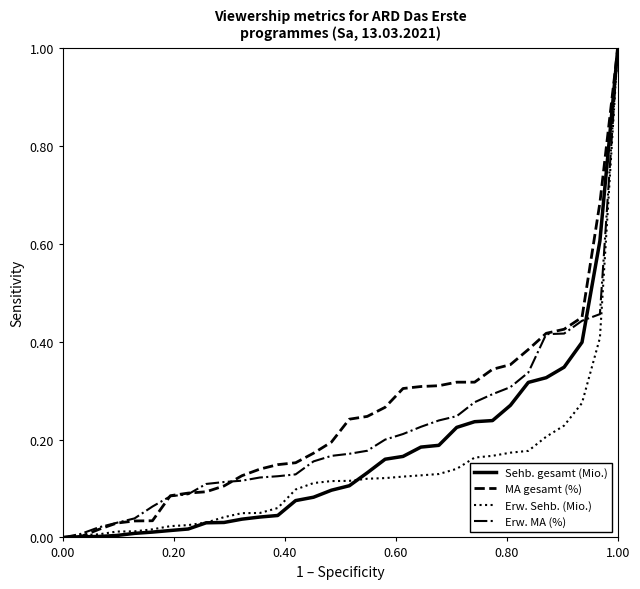

List the series in order of their overall mean, highest first.

MA gesamt (%), Erw. MA (%), Sehb. gesamt (Mio.), Erw. Sehb. (Mio.)